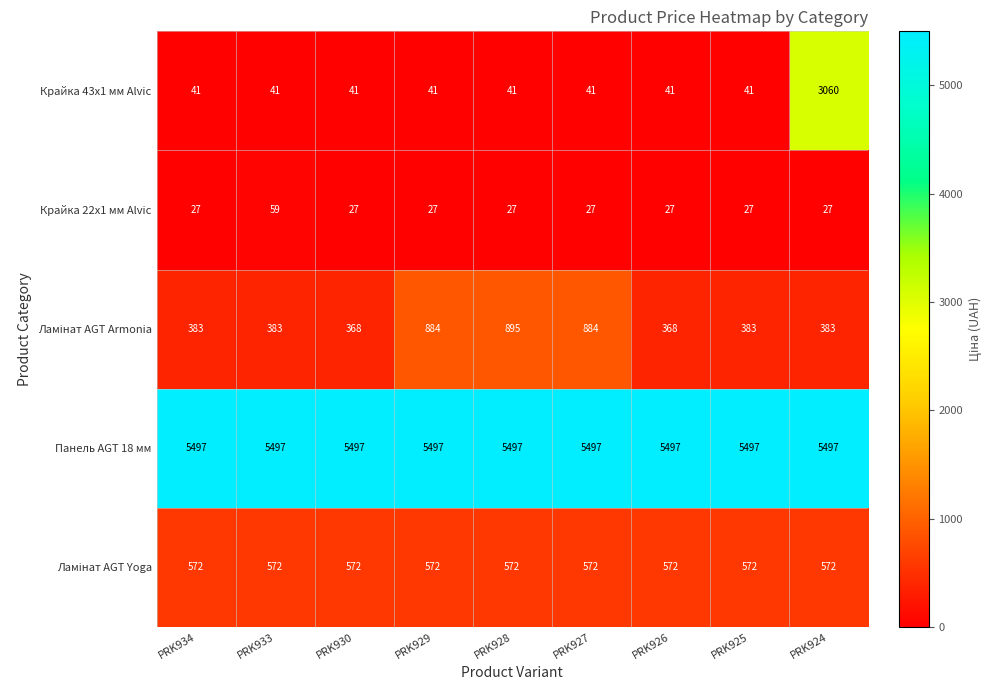

At which category is the sum across all series the highest?

PRK924